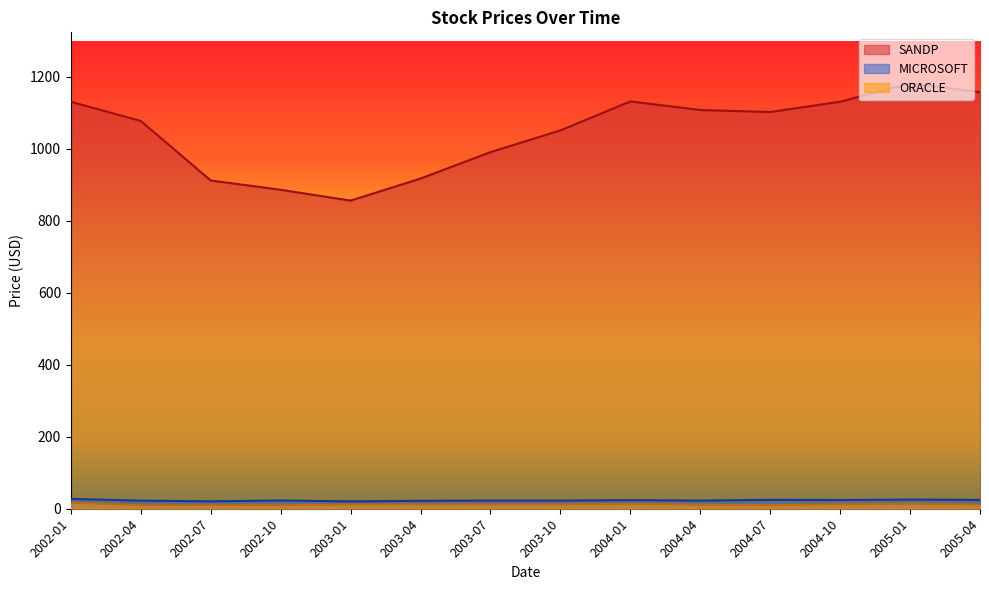

List the series in order of their peak value, lowest first.

ORACLE, MICROSOFT, SANDP